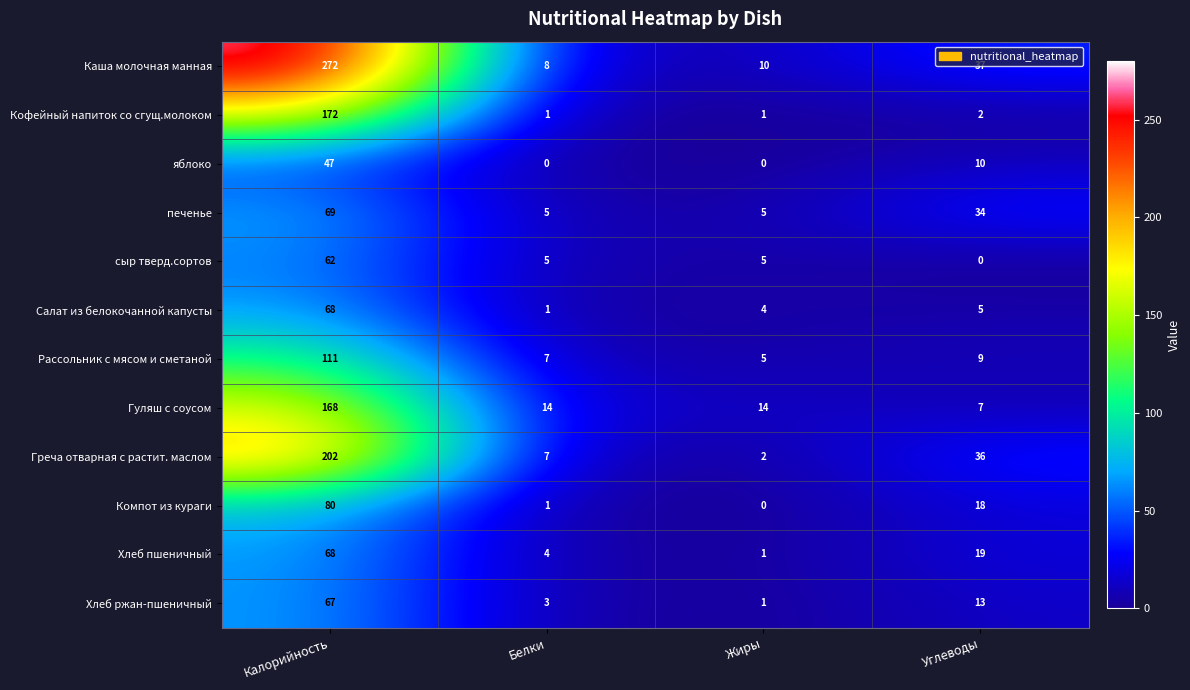

What is the difference between the Хлеб ржан-пшеничный values at Углеводы and Жиры?

12